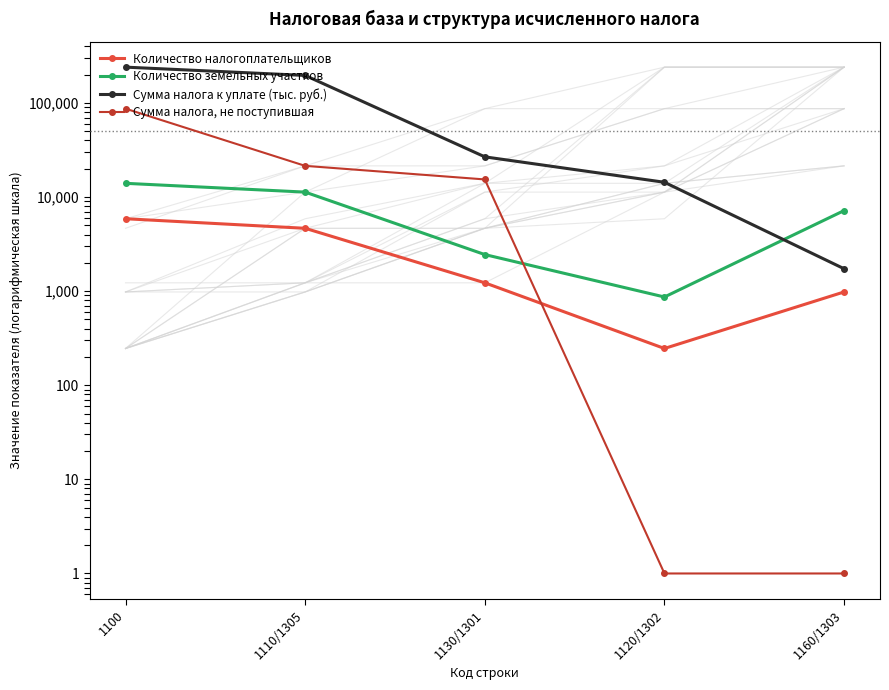

True or false: Количество налогоплательщиков and Сумма налога к уплате (тыс. руб.) intersect in this chart.

False